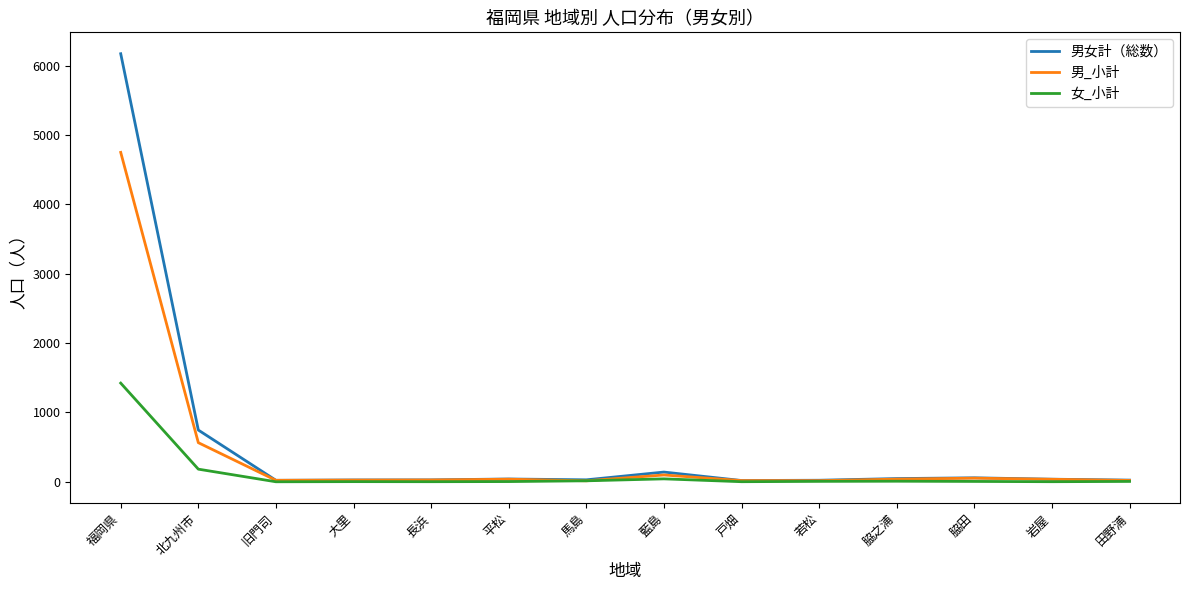

Which series has the widest spread of values?

男女計（総数）